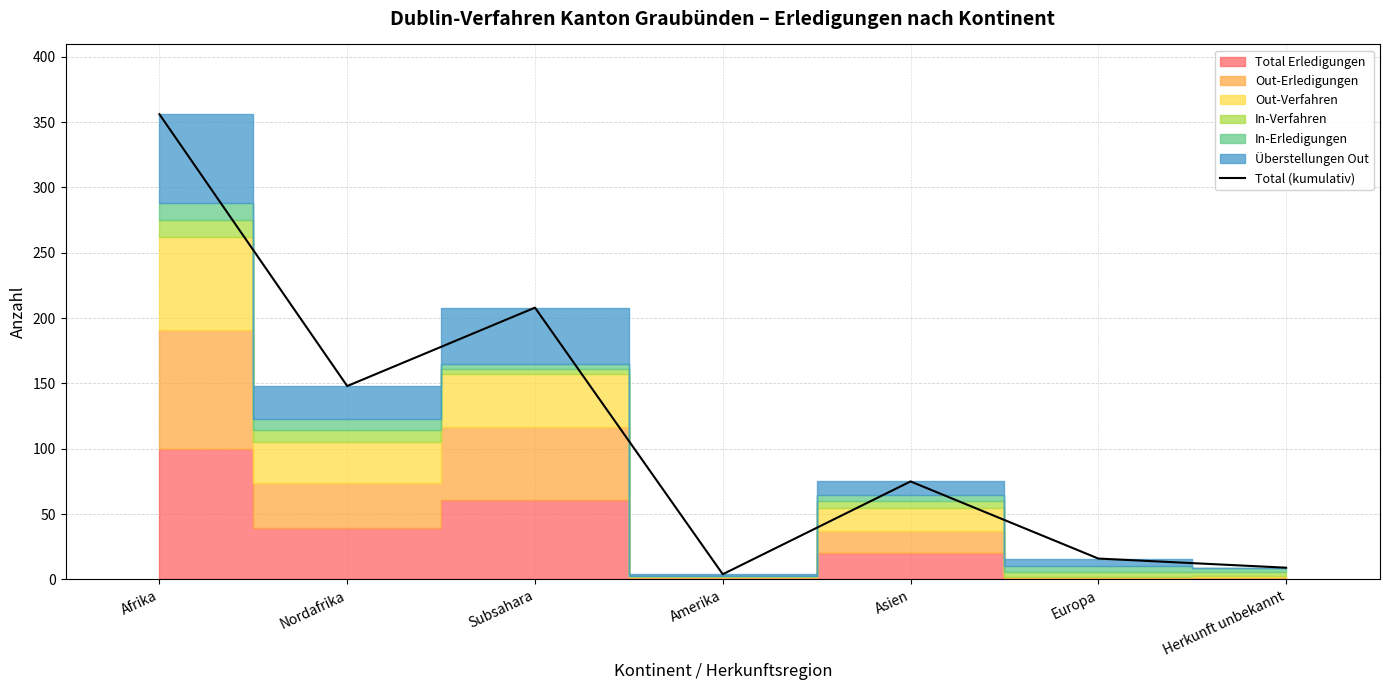

Approximately how many times larger is the value at Herkunft unbekannt compared to Asien?

0.1